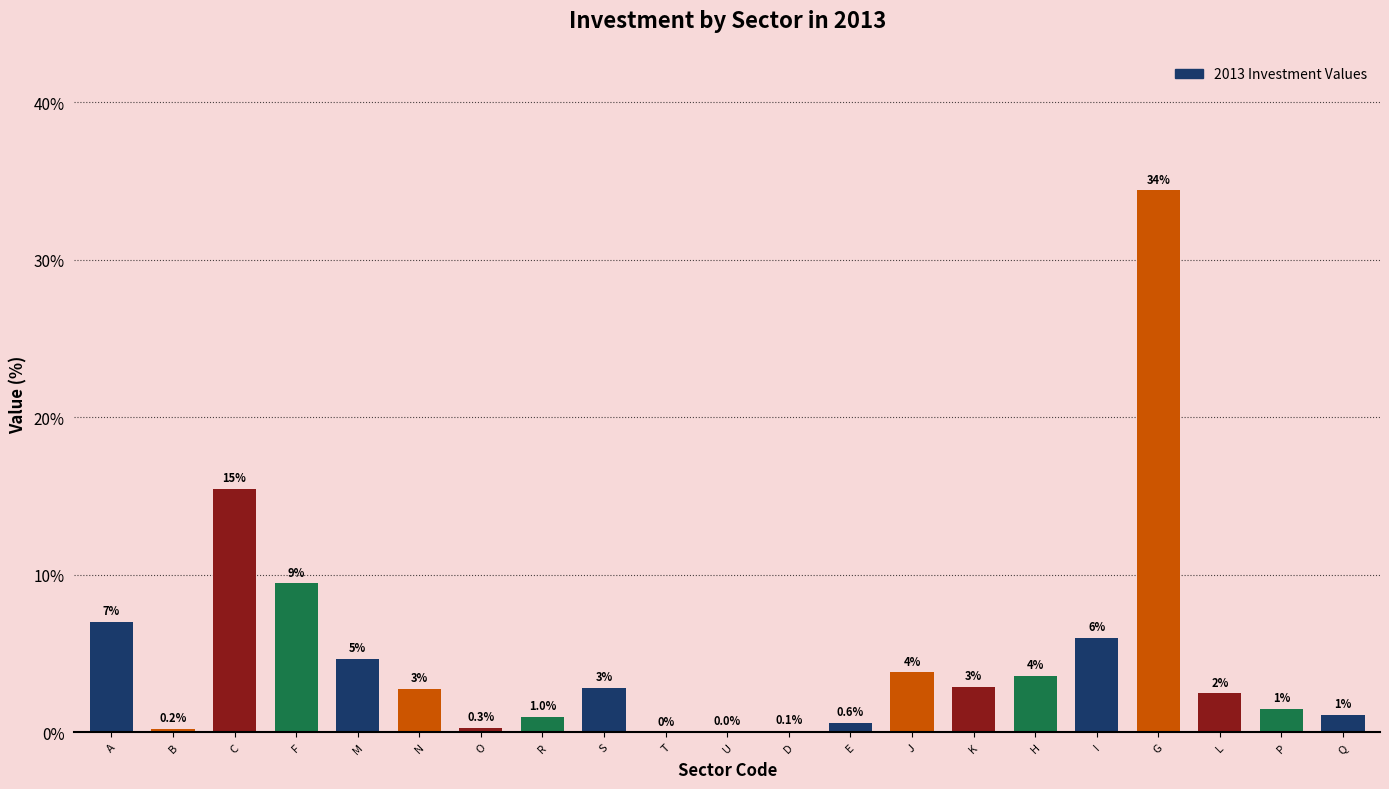

Where does the data first go above 2?

A